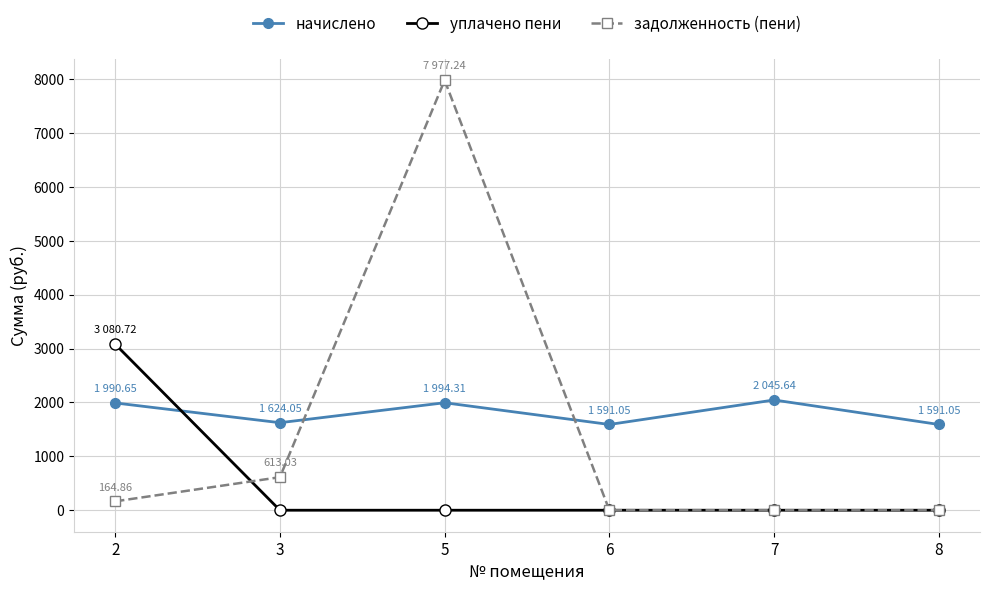

Which series has the widest spread of values?

задолженность (пени)